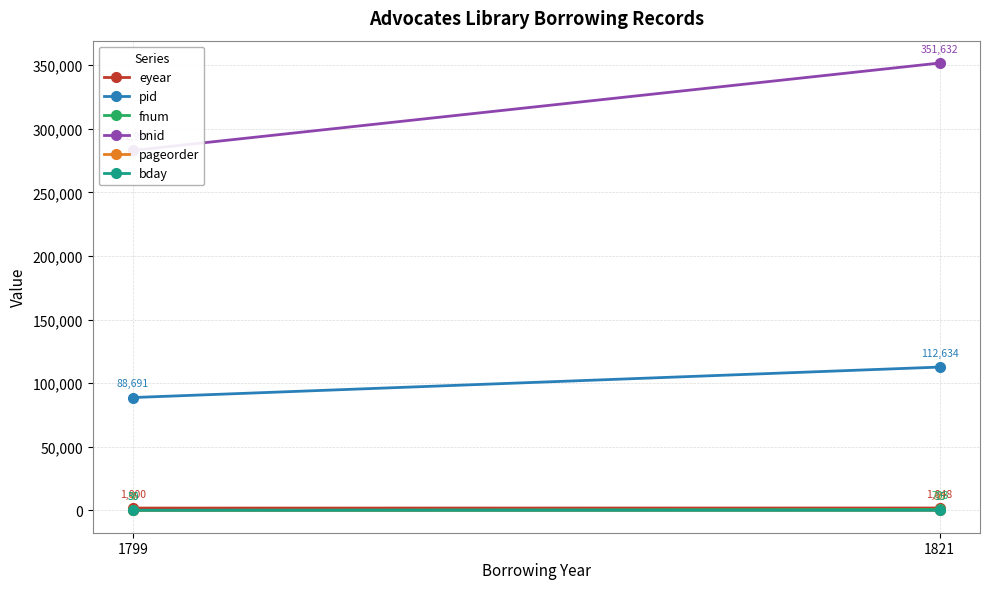

How many eyear values are between 1800 and 1848?

2